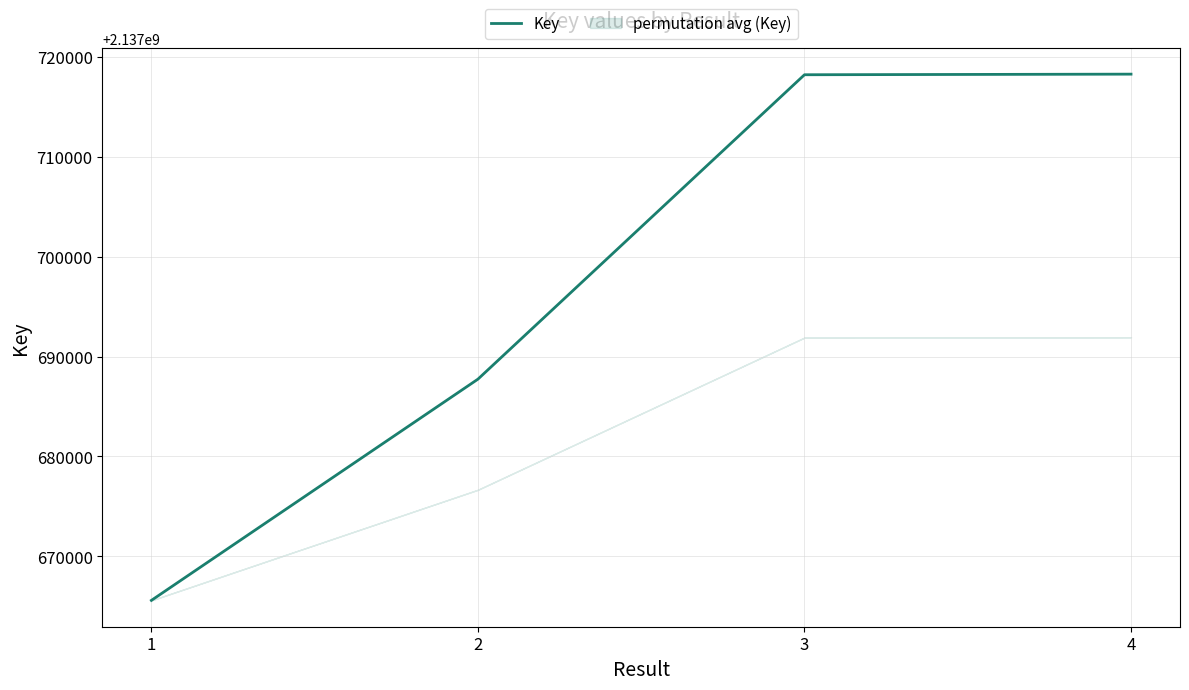

Between 4 and 2, which is larger?

4